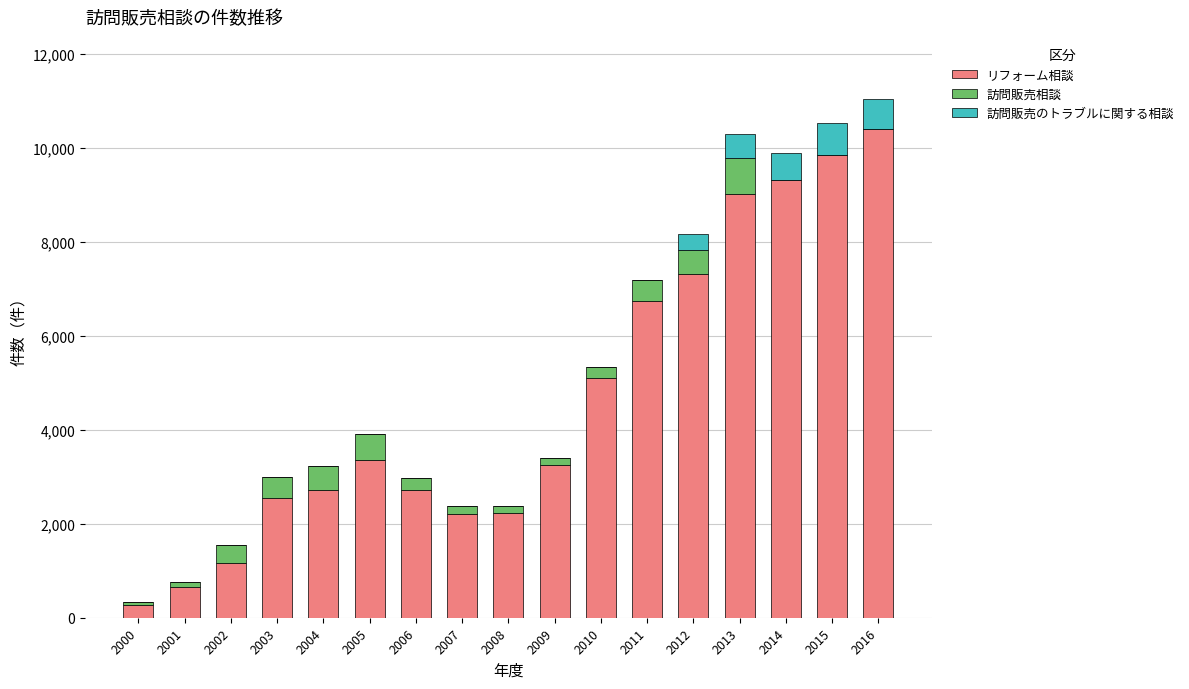

What is the maximum value for リフォーム相談?

10404